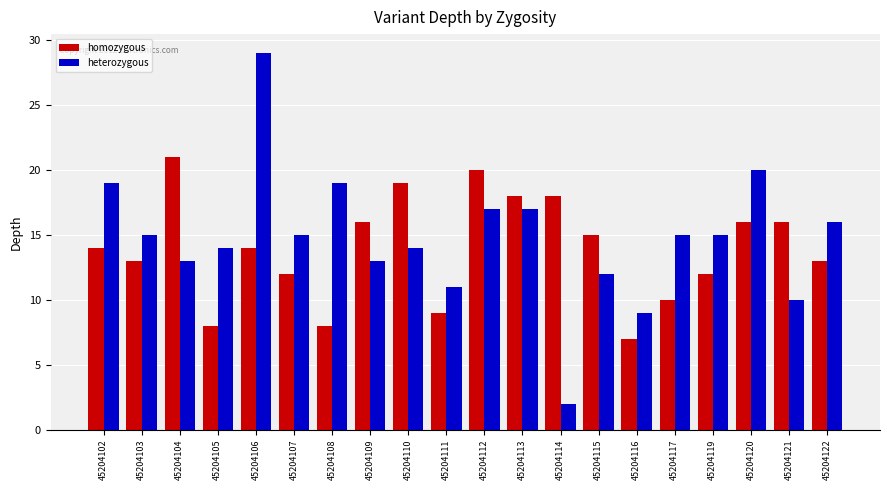

How many distinct data groups are displayed?

2